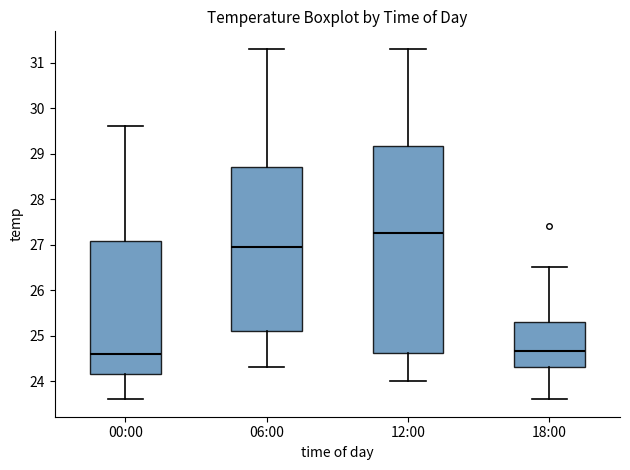

Where does the median line of the box for 00:00 sit on the y-axis? The values are not printed on the chart, so give them approximately, as read against the axis.

24.6